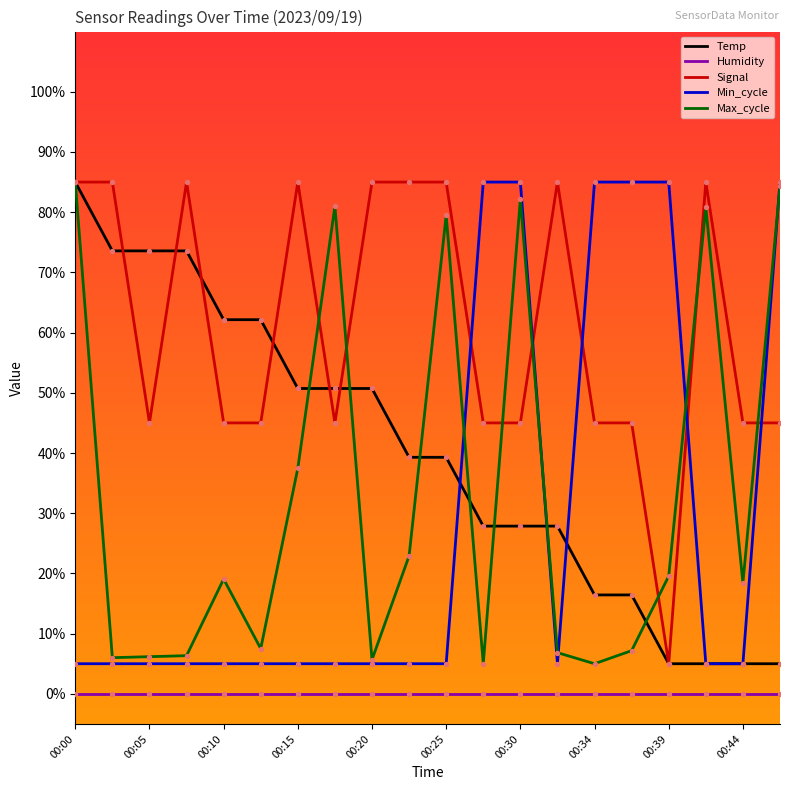

What are all the series names shown in the legend?

Temp, Humidity, Signal, Min_cycle, Max_cycle